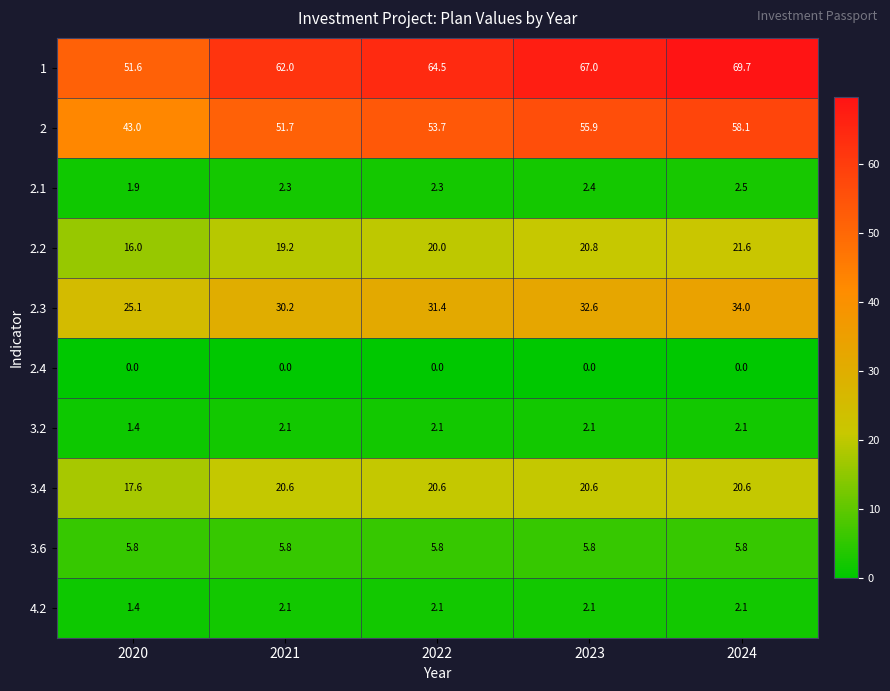

Is it true that 3.6 equals 5.8 at 2023?

True